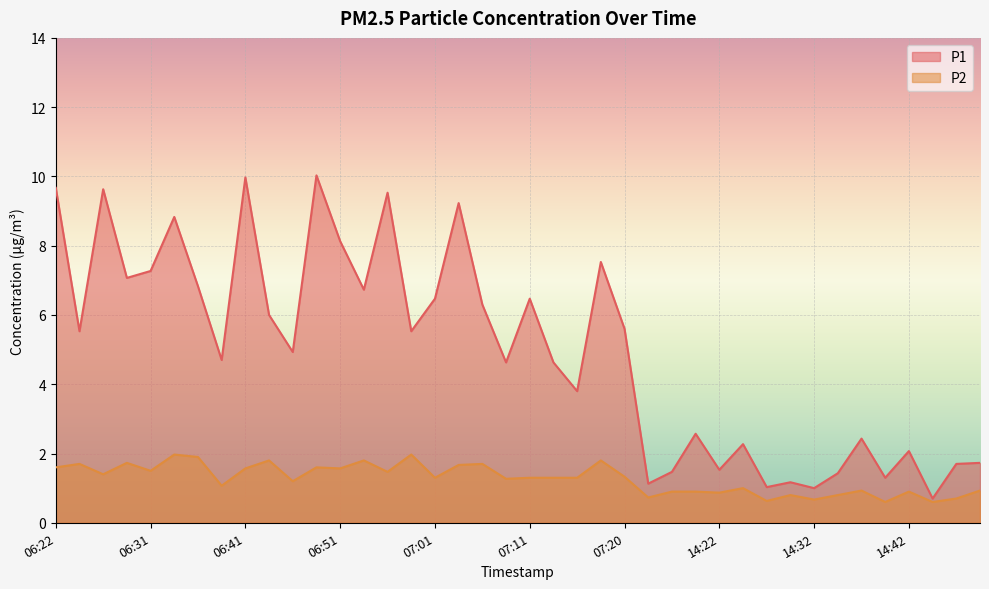

Which category has the lowest value in the P2 series?

14:39